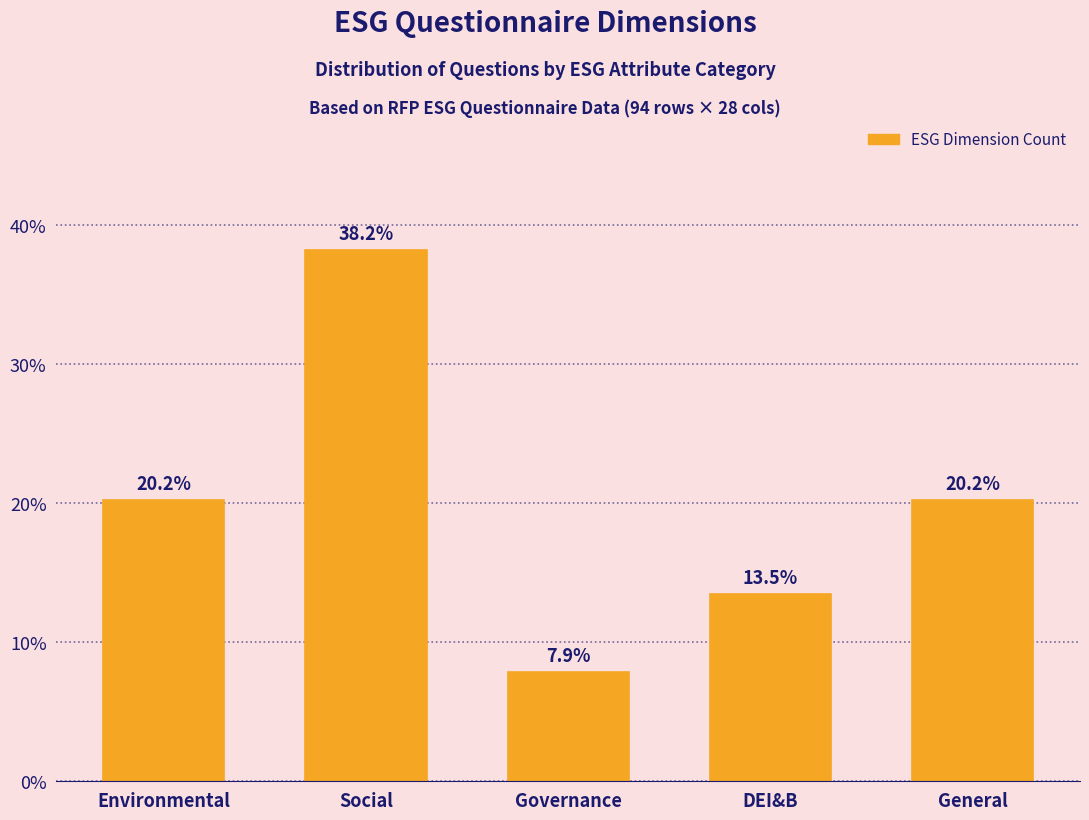

Reading left to right, list all the values displayed in this chart.

Environmental=20.2	Social=38.2	Governance=7.9	DEI&B=13.5	General=20.2